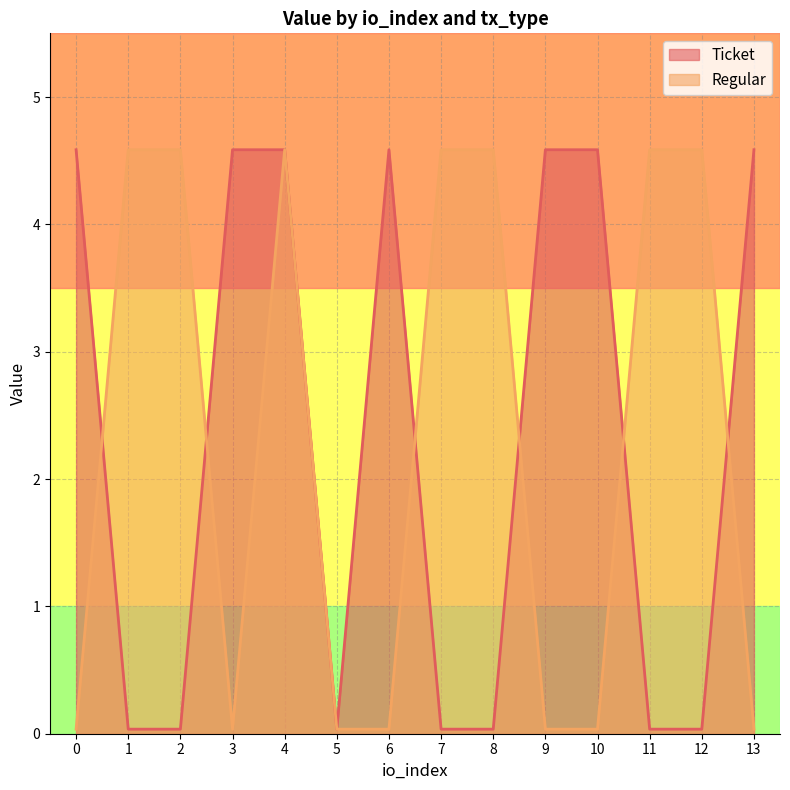

How many data points in Ticket are less than 4?

7